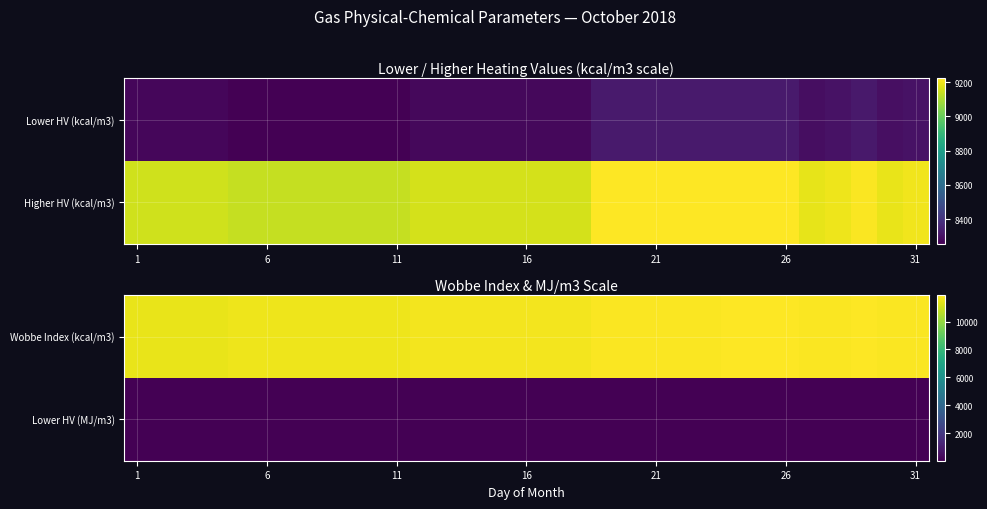

Read the Lower HV (MJ/m3) value at 31.

34.8